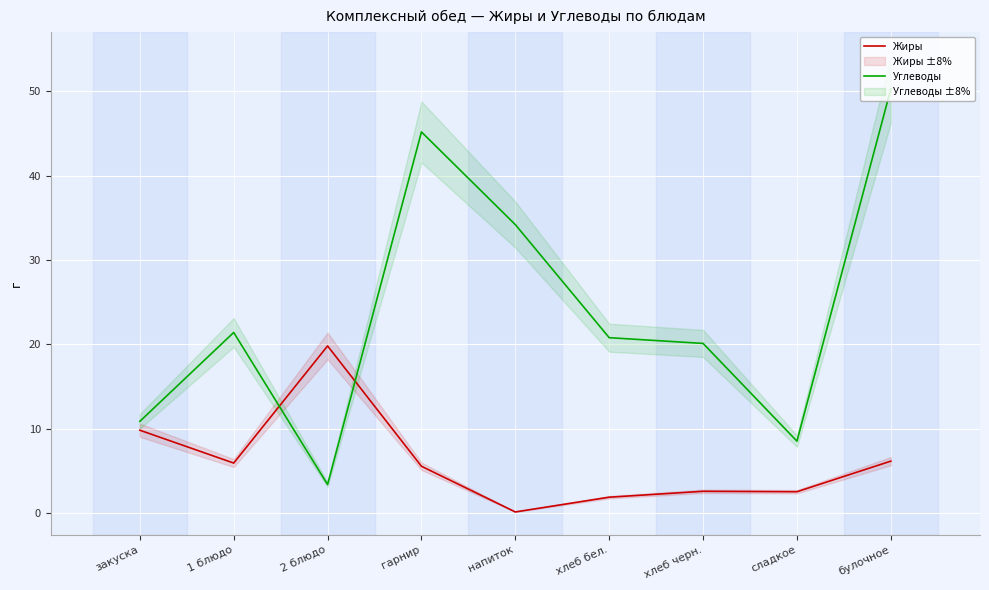

What is the sum of all Углеводы values?

214.7